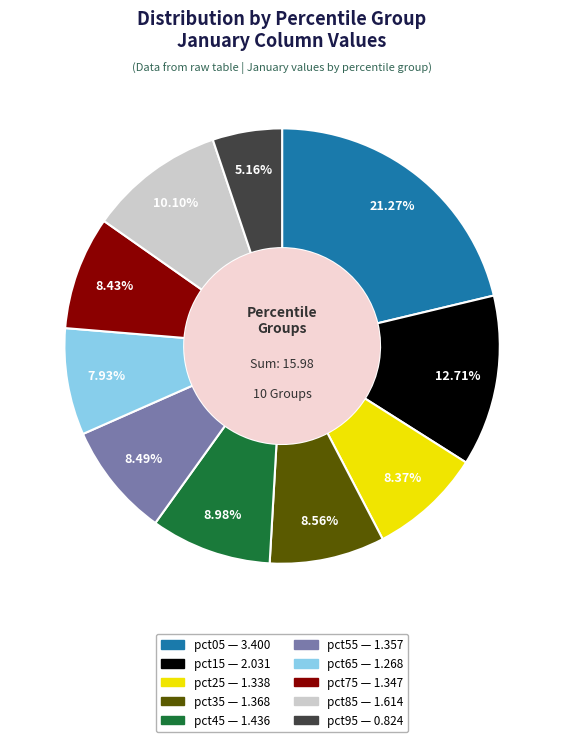

The pct65 slice represents 19% of the pie. True or false?

False